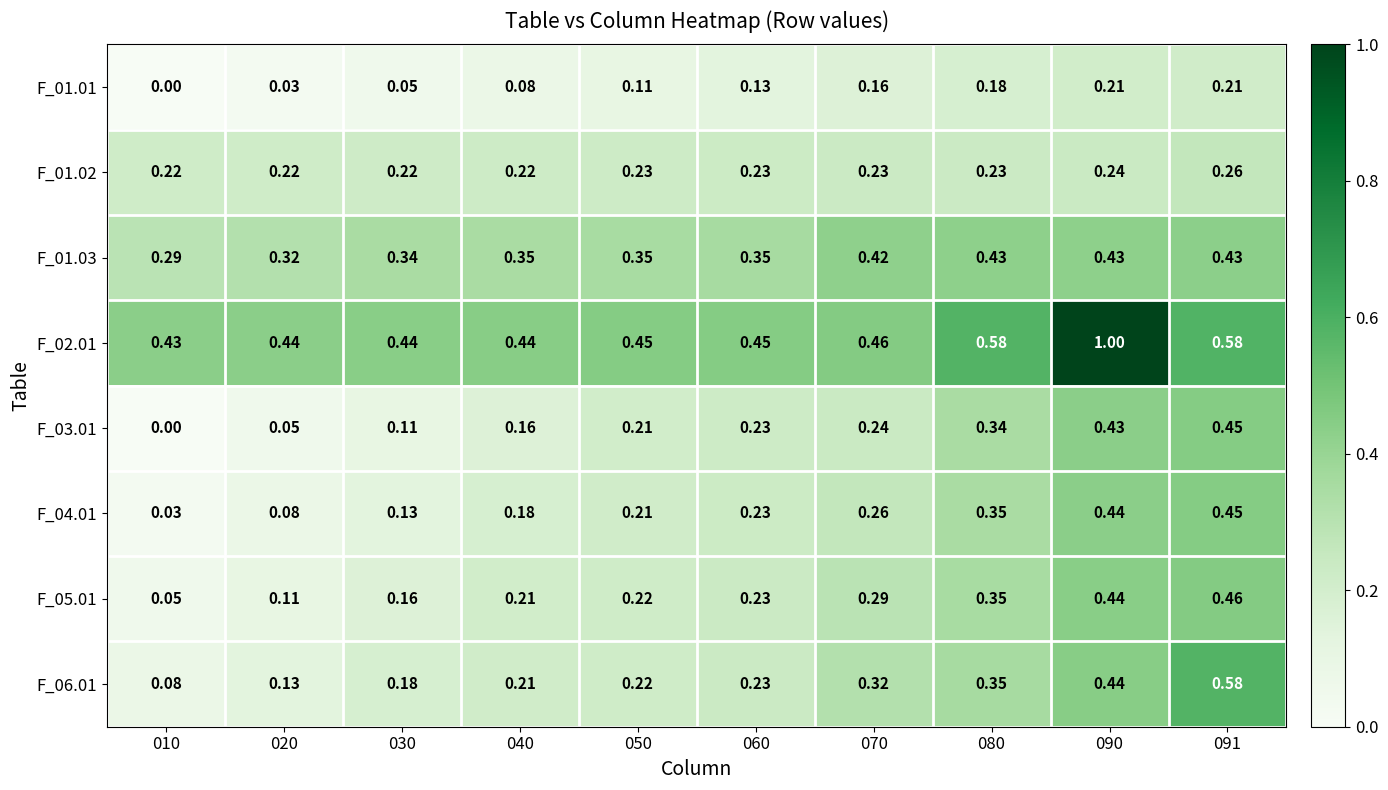

Is the value of F_04.01 at 040 greater than the value of F_02.01 at 070?

No